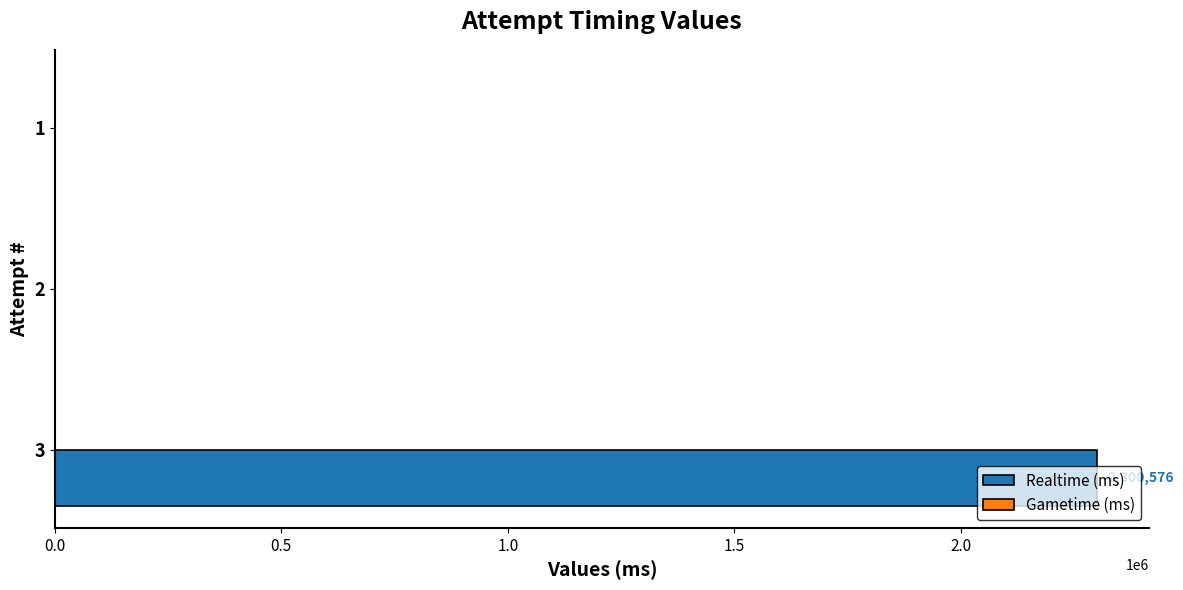

What is the greatest value displayed?

2300576